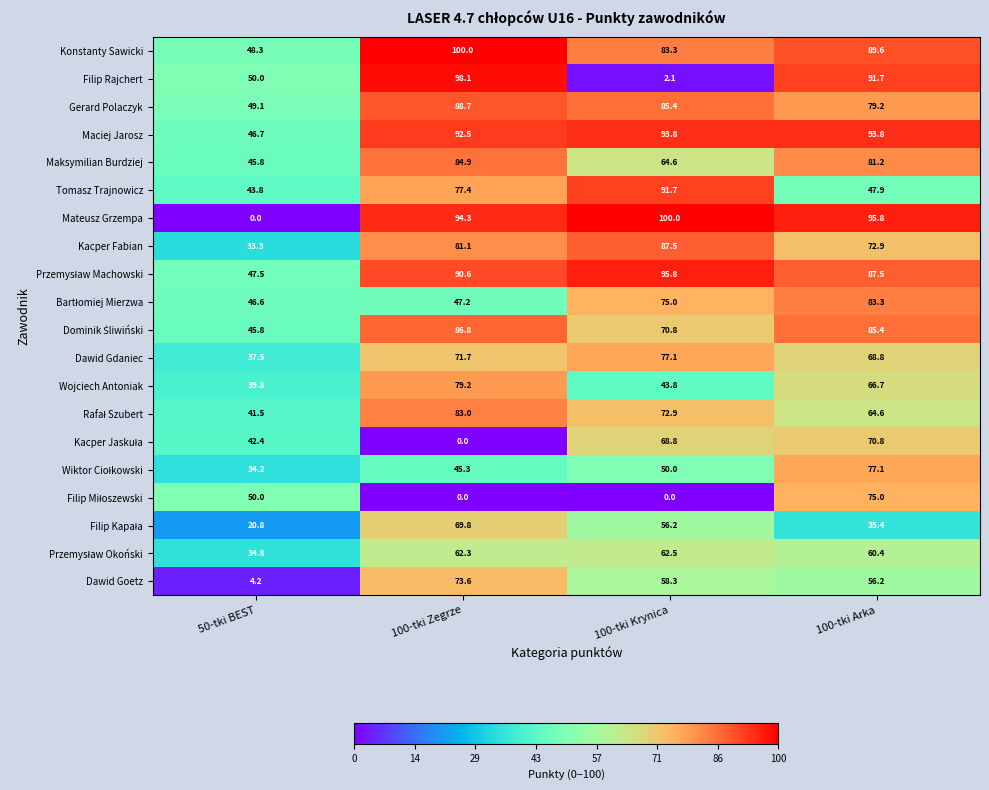

The Maksymilian Burdziej series shows 27.8 at 100-tki Krynica. True or false?

False